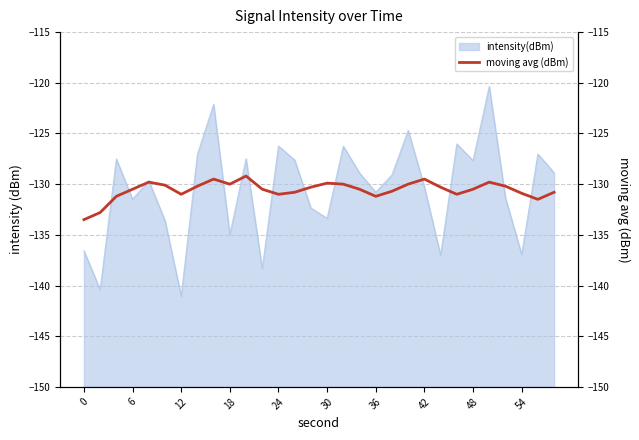

The intensity(dBm) series shows -52.7 at 30. True or false?

False